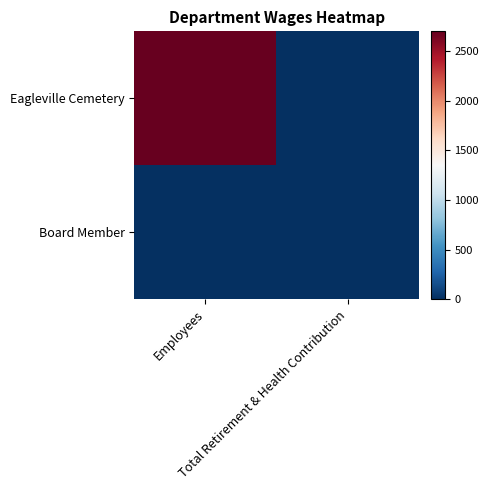

Reading left to right, transcribe all the data shown in this chart.

Eagleville Cemetery: Employees=2700	Total Retirement & Health Contribution=0
Board Member: Employees=0	Total Retirement & Health Contribution=0